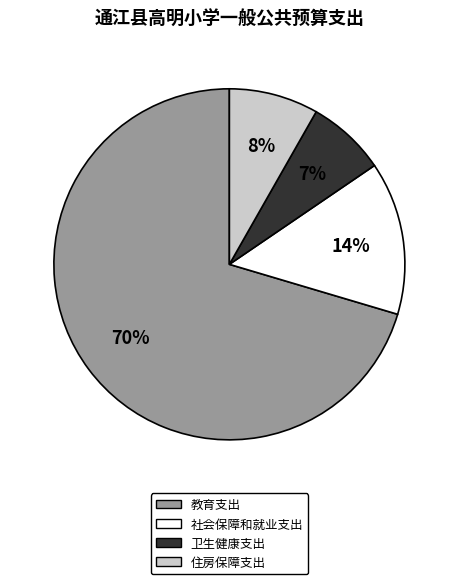

What is the majority slice?

教育支出